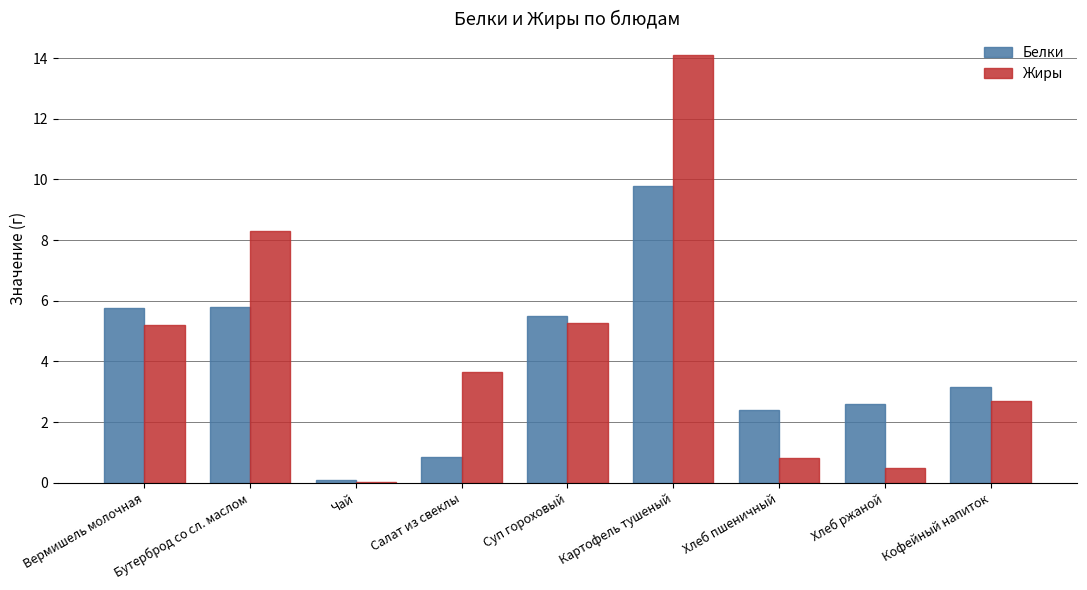

Is the value of Жиры at Бутерброд со сл. маслом greater than the value of Белки at Чай?

Yes